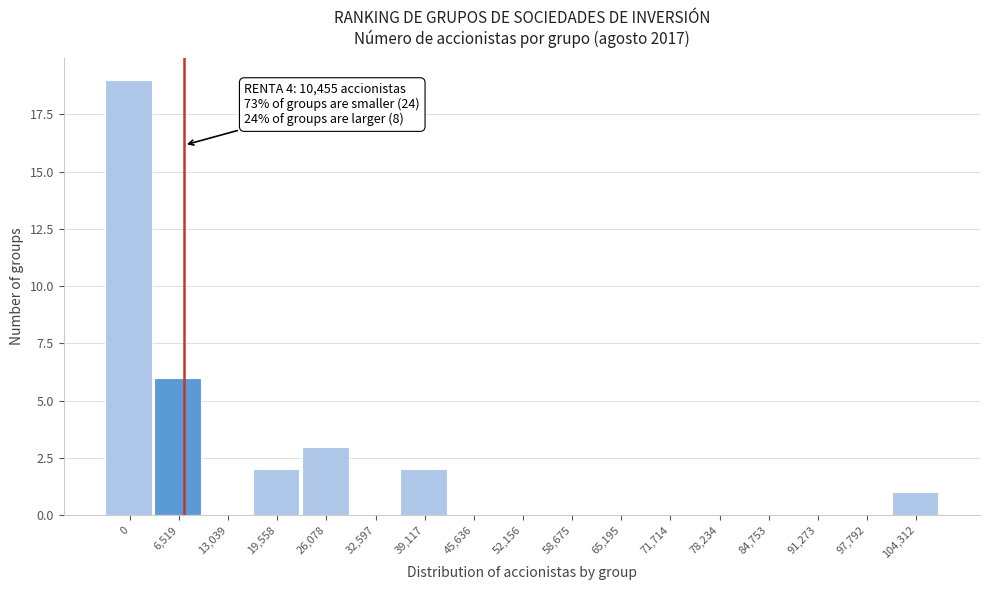

Reading left to right, list all the values displayed in this chart.

0=19	6,519=6	13,039=0	19,558=2	26,078=3	32,597=0	39,117=2	45,636=0	52,156=0	58,675=0	65,195=0	71,714=0	78,234=0	84,753=0	91,273=0	97,792=0	104,312=1